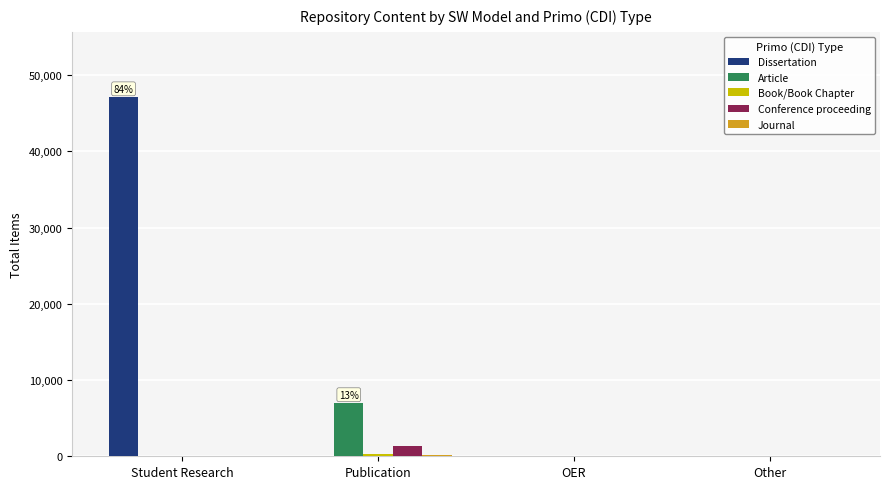

Which category has the highest value across all series?

Student Research